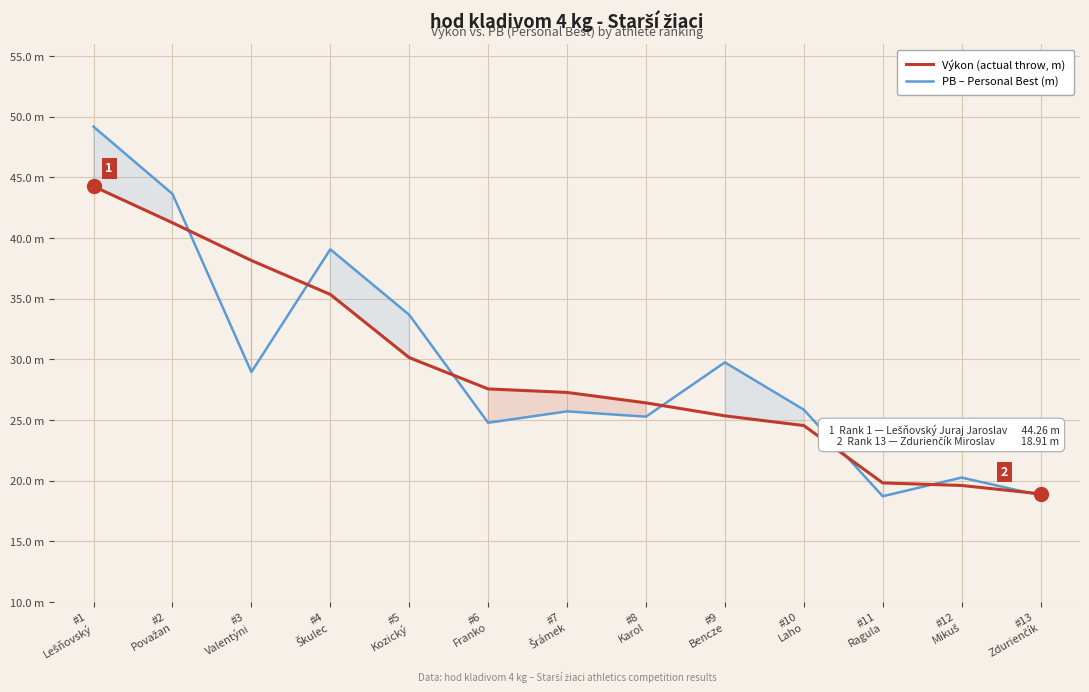

What is the difference between the maximum and minimum values in the PB (personal best) series?

30.5